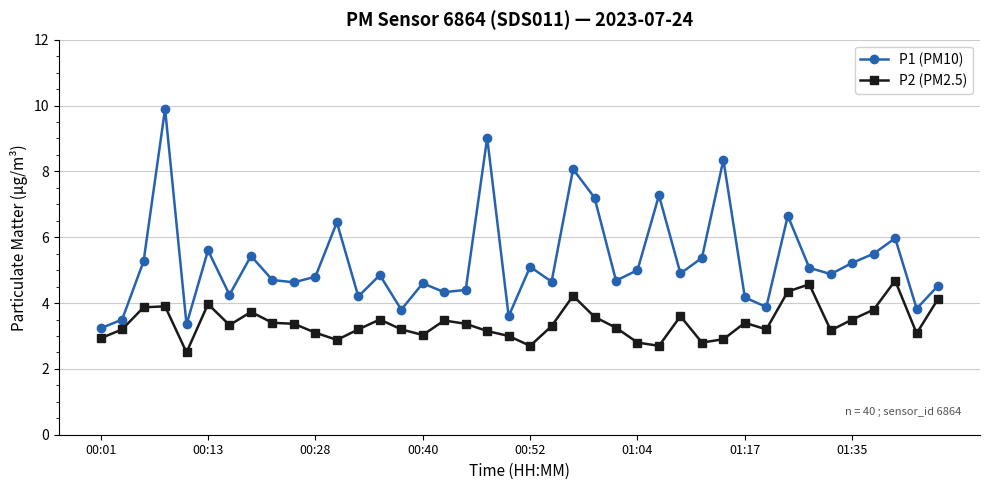

What is the value of the P2 (PM2.5) point at the 26th from the left?

2.8